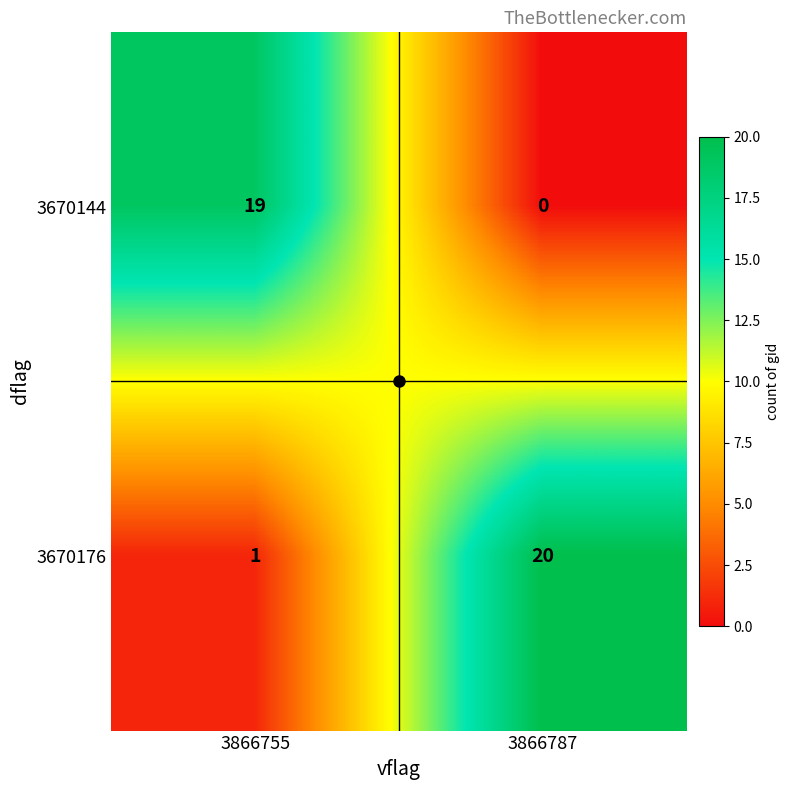

True or false: 3670144 has a value of -8 at 3866787.

False